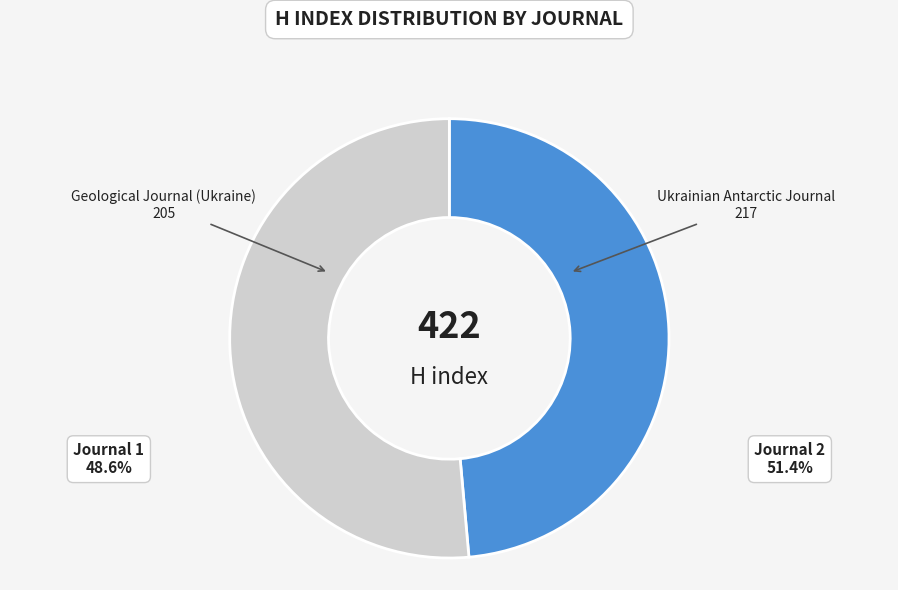

Rank the categories by value from highest to lowest.

Ukrainian Antarctic Journal, Geological Journal (Ukraine)